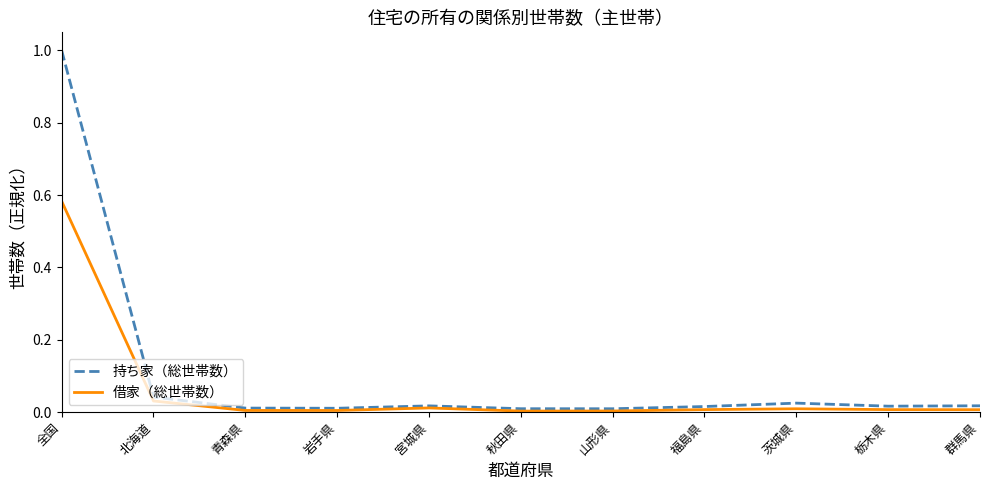

Count the number of categories in the chart.

11